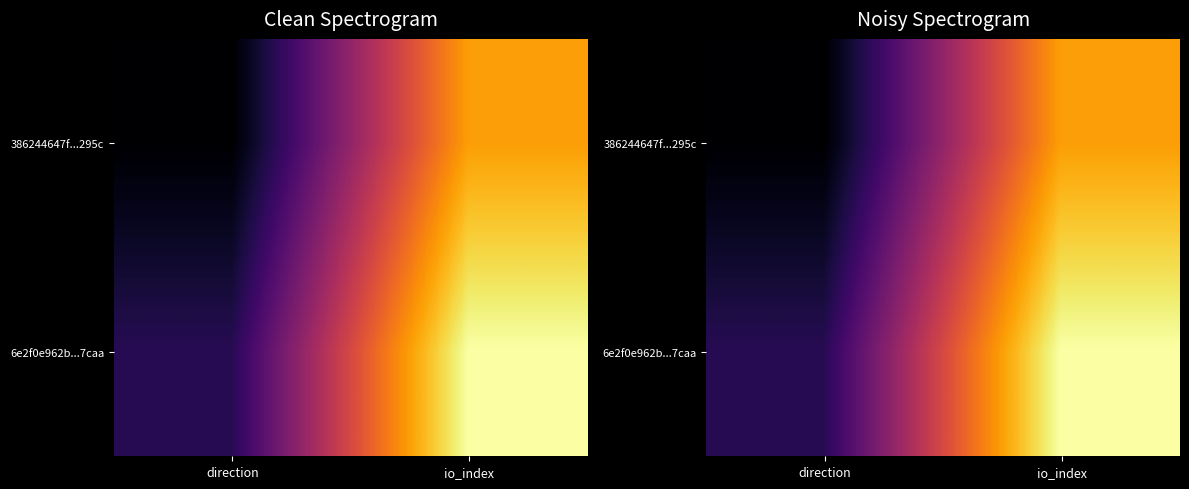

Which has a higher value, direction or io_index?

io_index